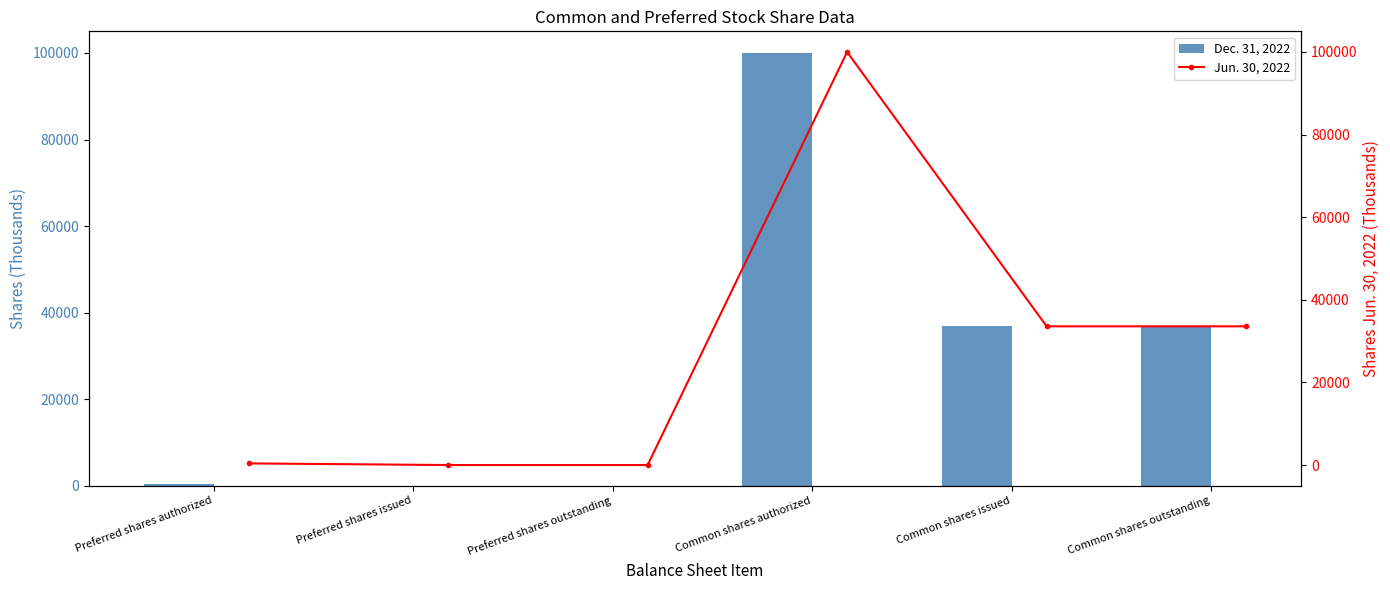

How many values in the Jun. 30, 2022 series are below 33582?

3